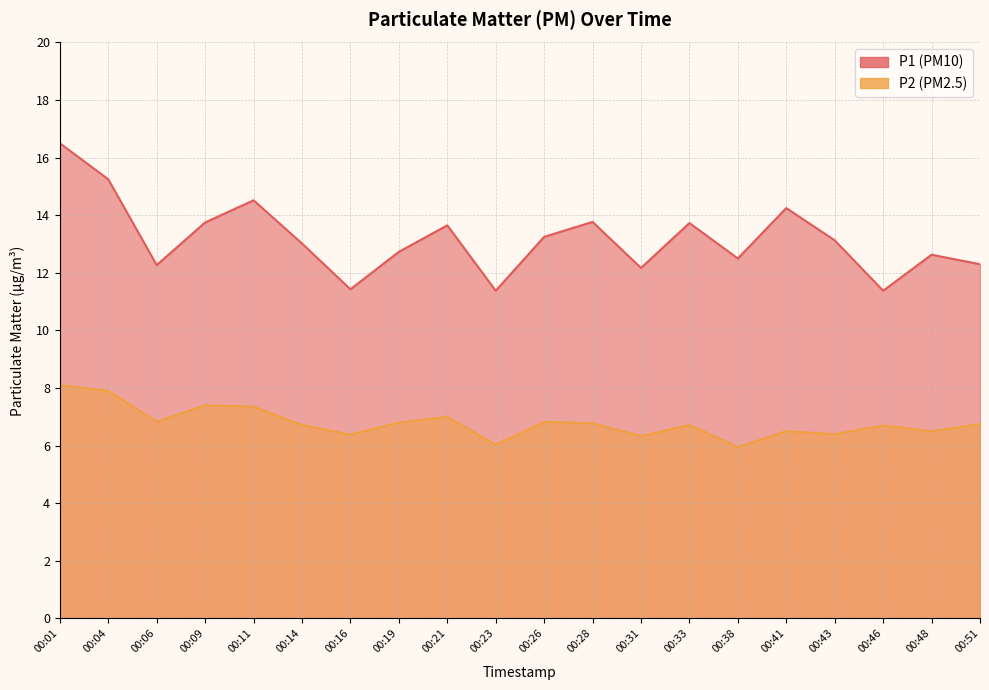

Reading left to right, extract all data points from this chart.

P1: 00:01=16.5	00:04=15.2	00:06=12.3	00:09=13.8	00:11=14.5	00:14=13.0	00:16=11.4	00:19=12.7	00:21=13.7	00:23=11.4	00:26=13.2	00:28=13.8	00:31=12.2	00:33=13.7	00:38=12.5	00:41=14.2	00:43=13.1	00:46=11.4	00:48=12.6	00:51=12.3
P2: 00:01=8.1	00:04=7.9	00:06=6.8	00:09=7.4	00:11=7.3	00:14=6.7	00:16=6.4	00:19=6.8	00:21=7.0	00:23=6.0	00:26=6.8	00:28=6.8	00:31=6.3	00:33=6.7	00:38=6.0	00:41=6.5	00:43=6.4	00:46=6.7	00:48=6.5	00:51=6.8